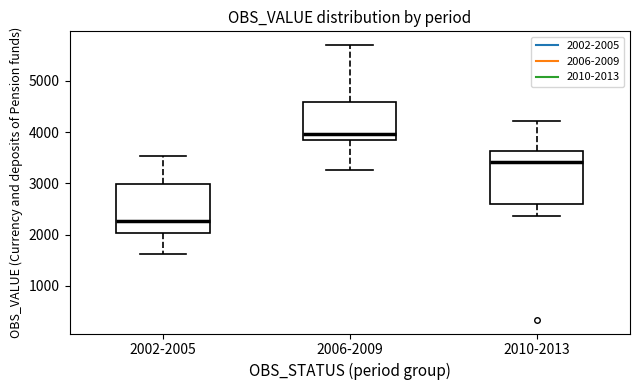

Where is the upper edge of the box for 2006-2009 on the y-axis? The values are not printed on the chart, so give them approximately, as read against the axis.

4600